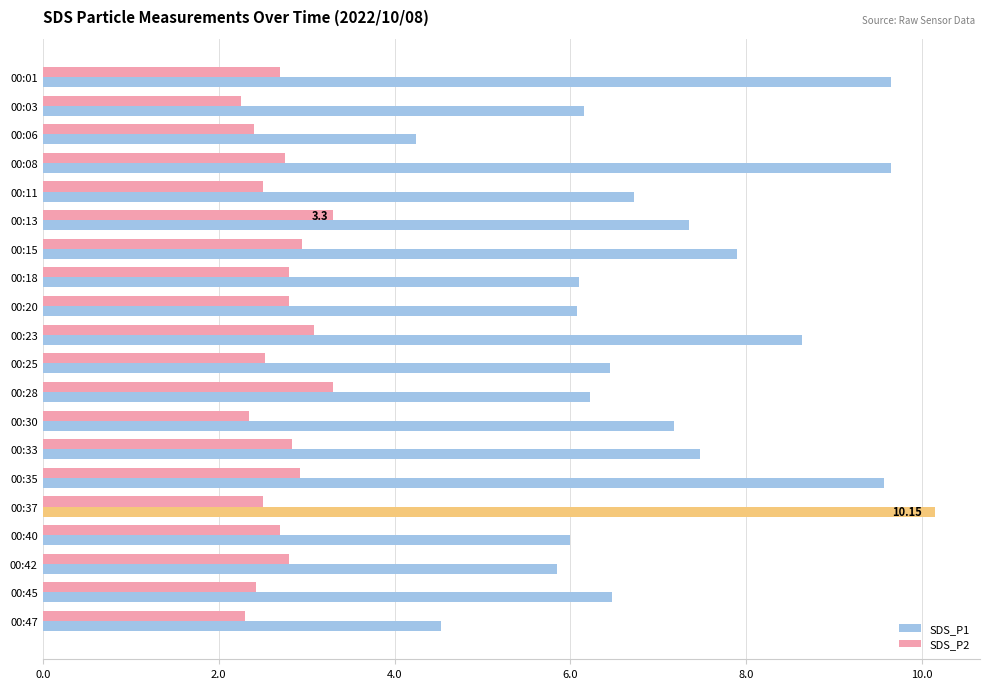

What is the total value across all series at 00:08?

12.4